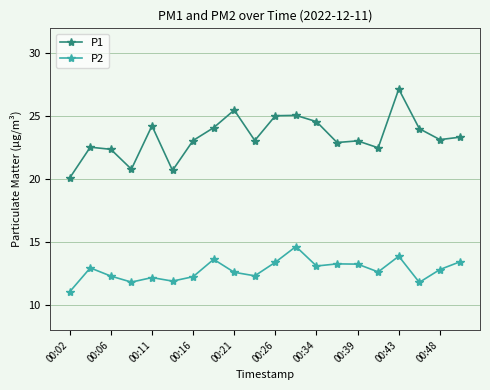

What is the maximum value for P1?

27.2